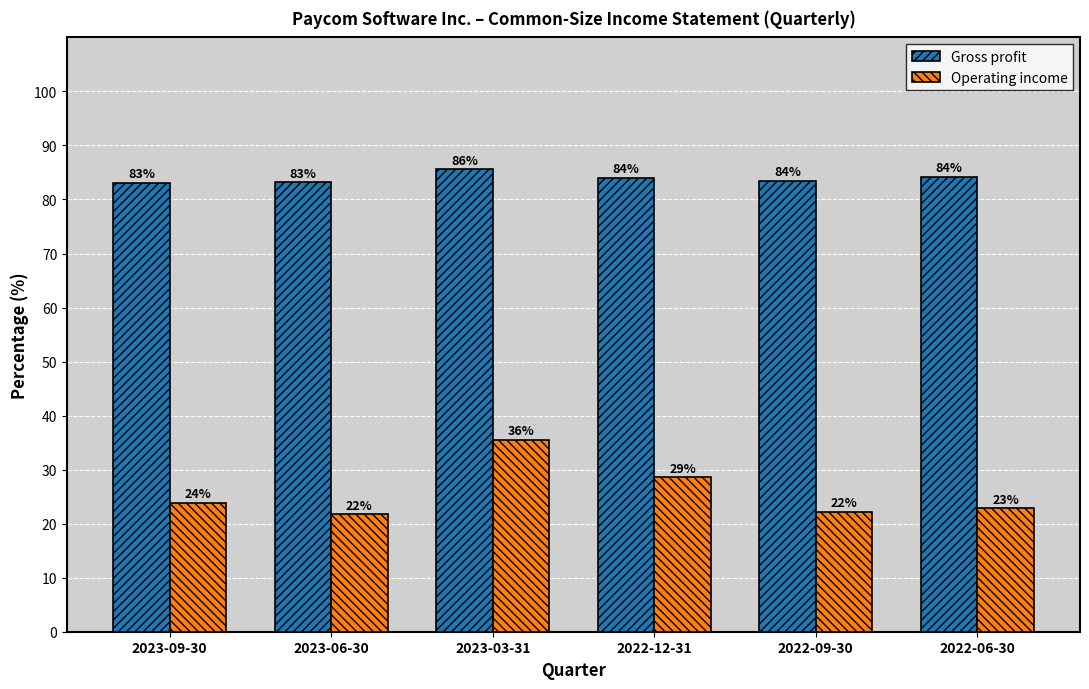

What are all the series names shown in the legend?

Gross profit, Operating income